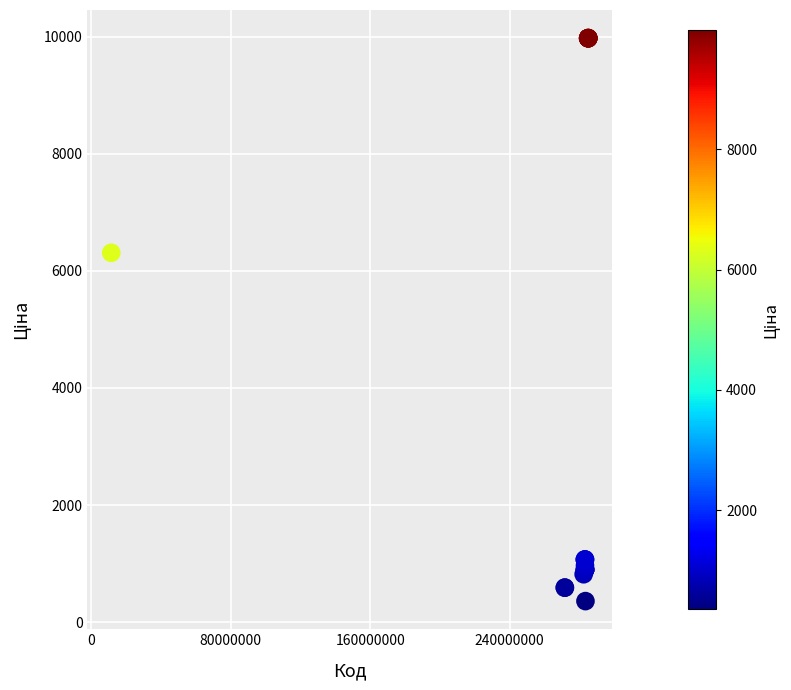

What Y value in the scatter plot is closest to 5167?

6308.8